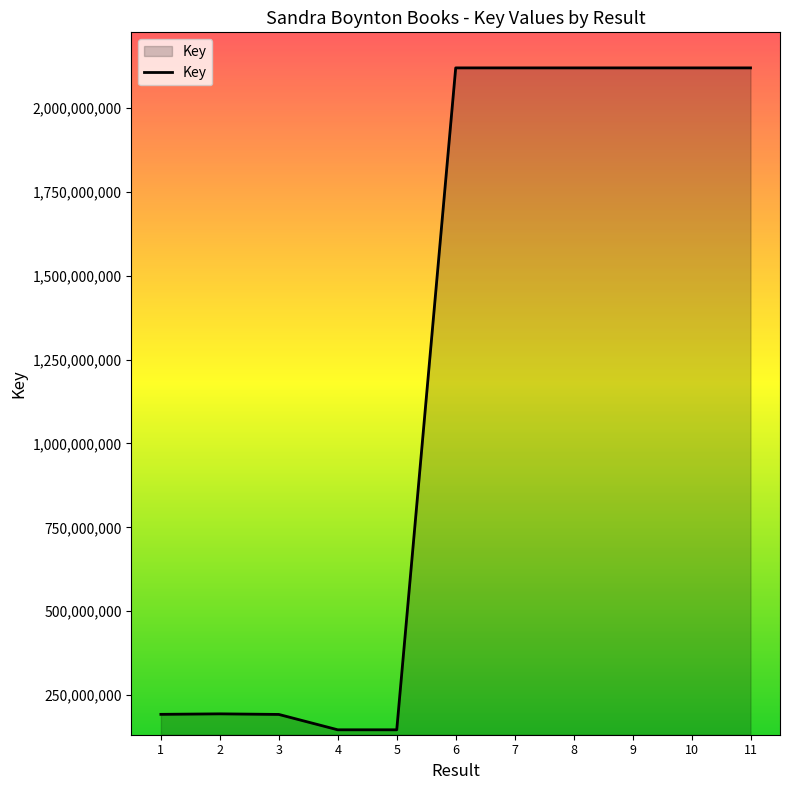

Is it true that the value at 11 is 2119435423?

True